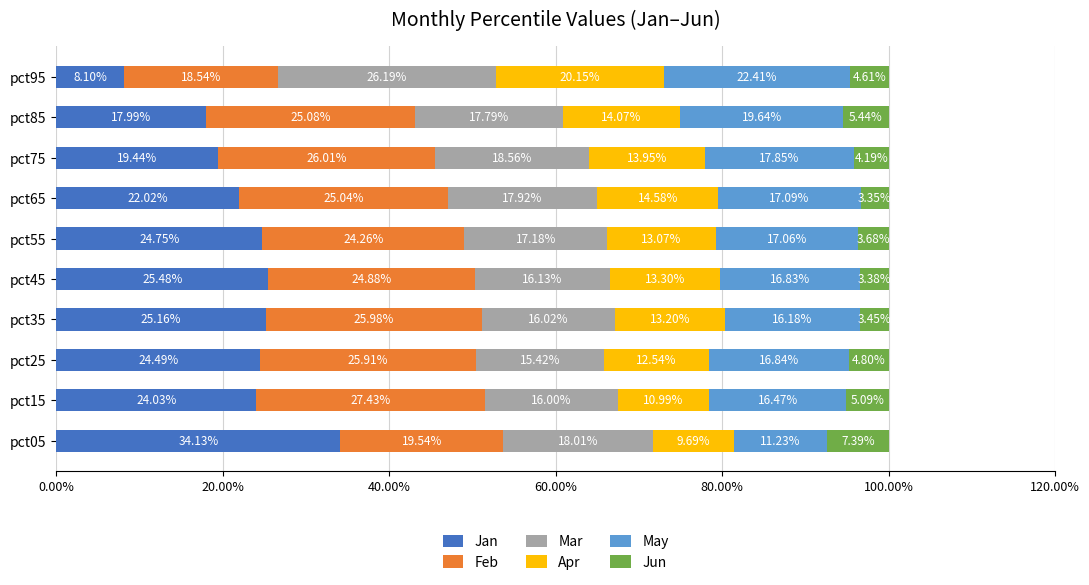

How many distinct data groups are displayed?

6